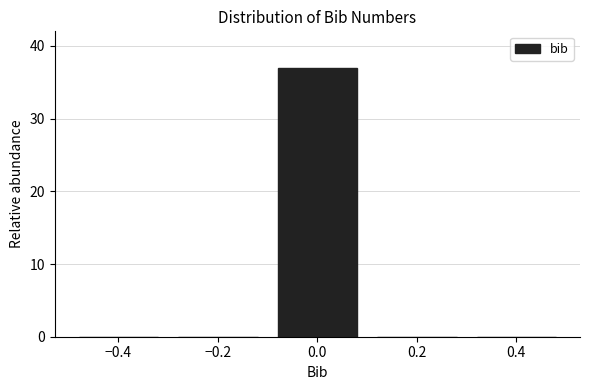

How tall is the bar that spans -0.1 to 0.1 on the x-axis? The values are not printed on the chart, so give them approximately, as read against the axis.

37